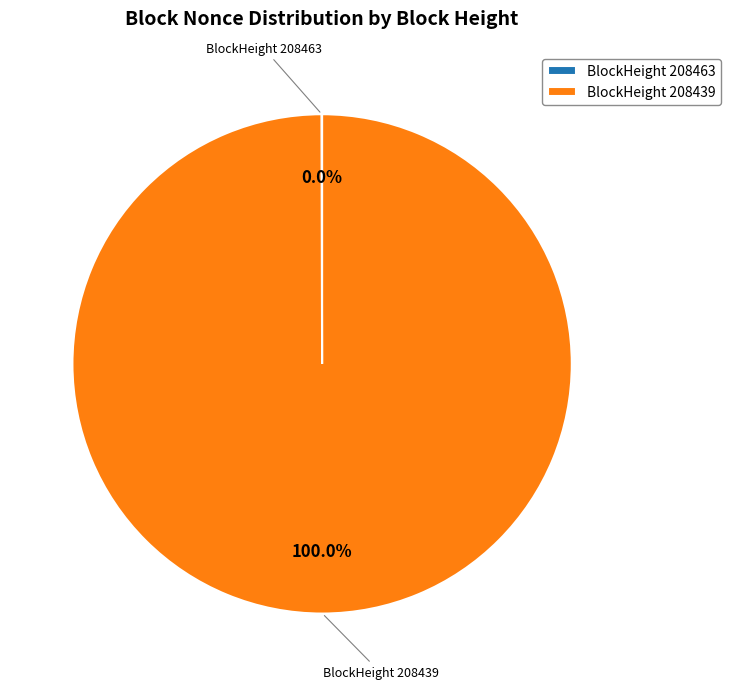

Which slice is the largest?

BlockHeight 208439